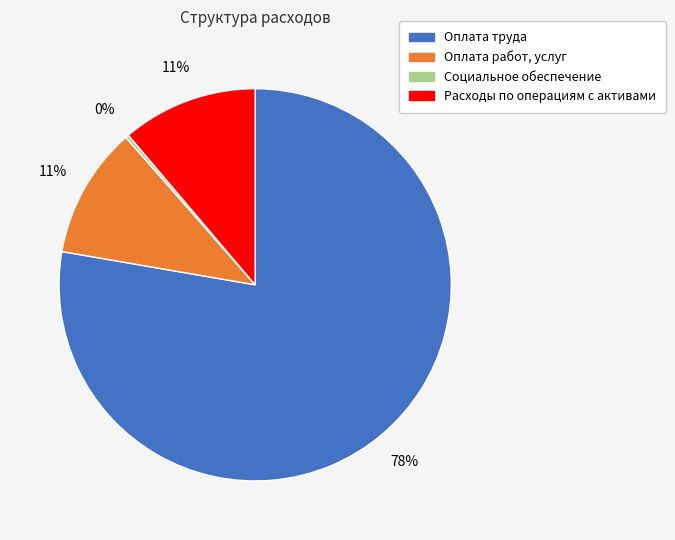

What percentage is the Оплата работ, услуг slice, to the nearest percent?

11%